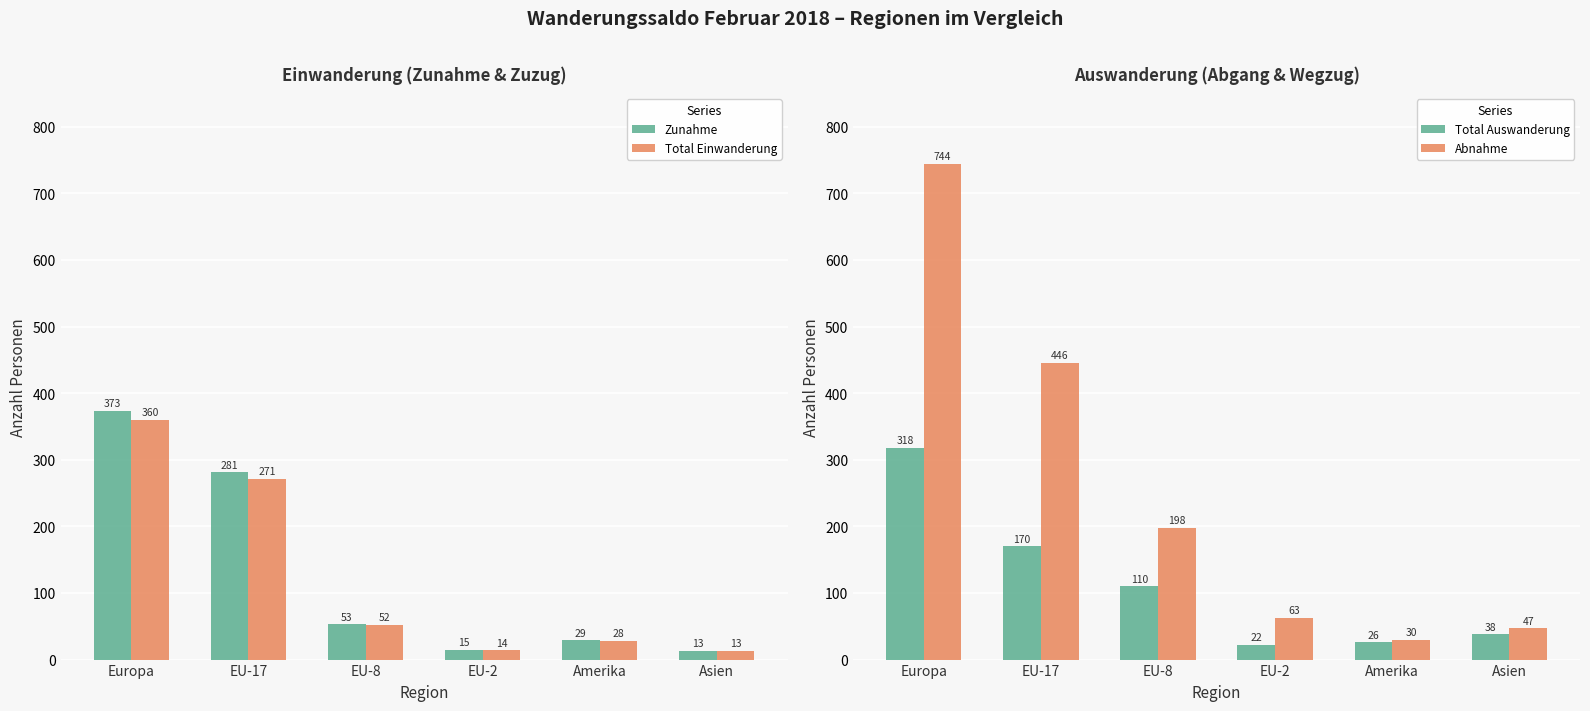

The Total Auswanderung series shows 38 at EU-2. True or false?

False